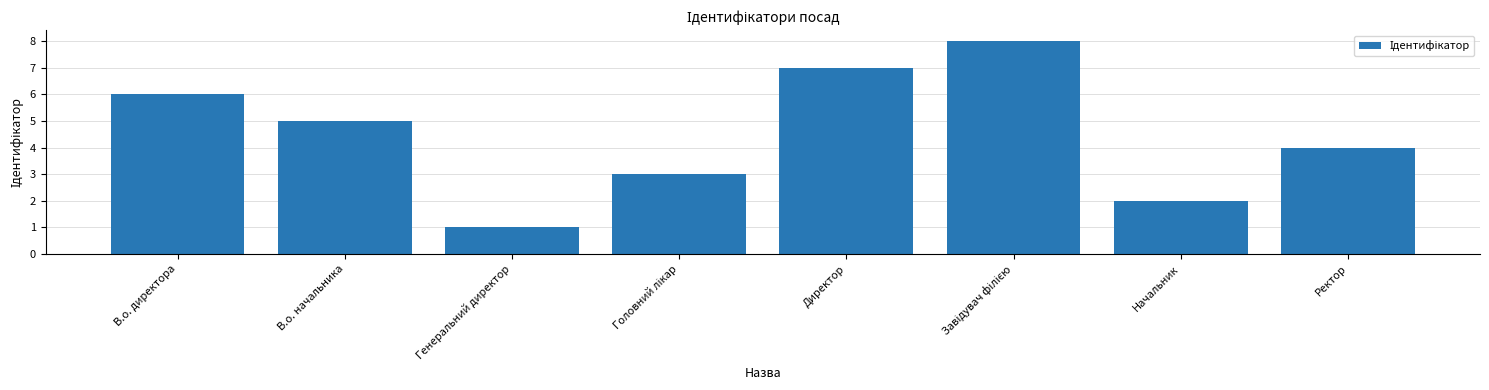

What is the difference between the maximum and minimum values?

7